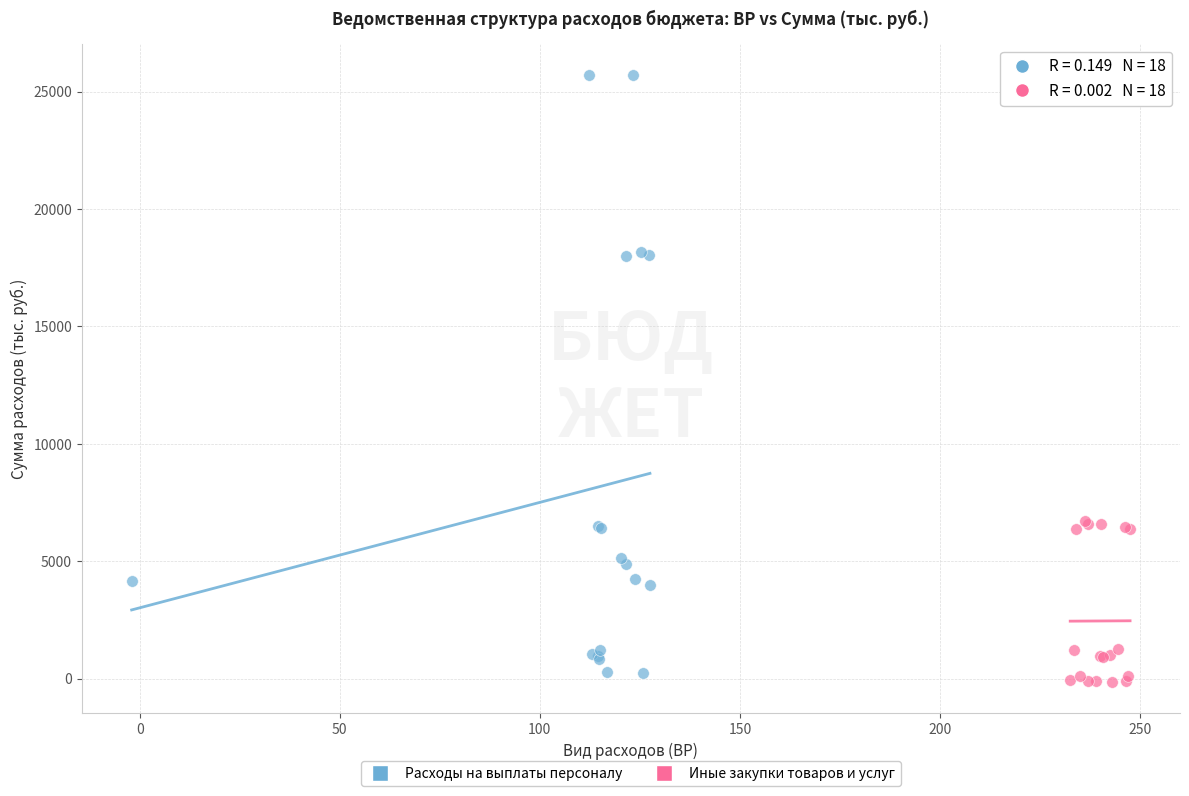

Which series reaches the maximum Y coordinate?

Расходы на выплаты персоналу